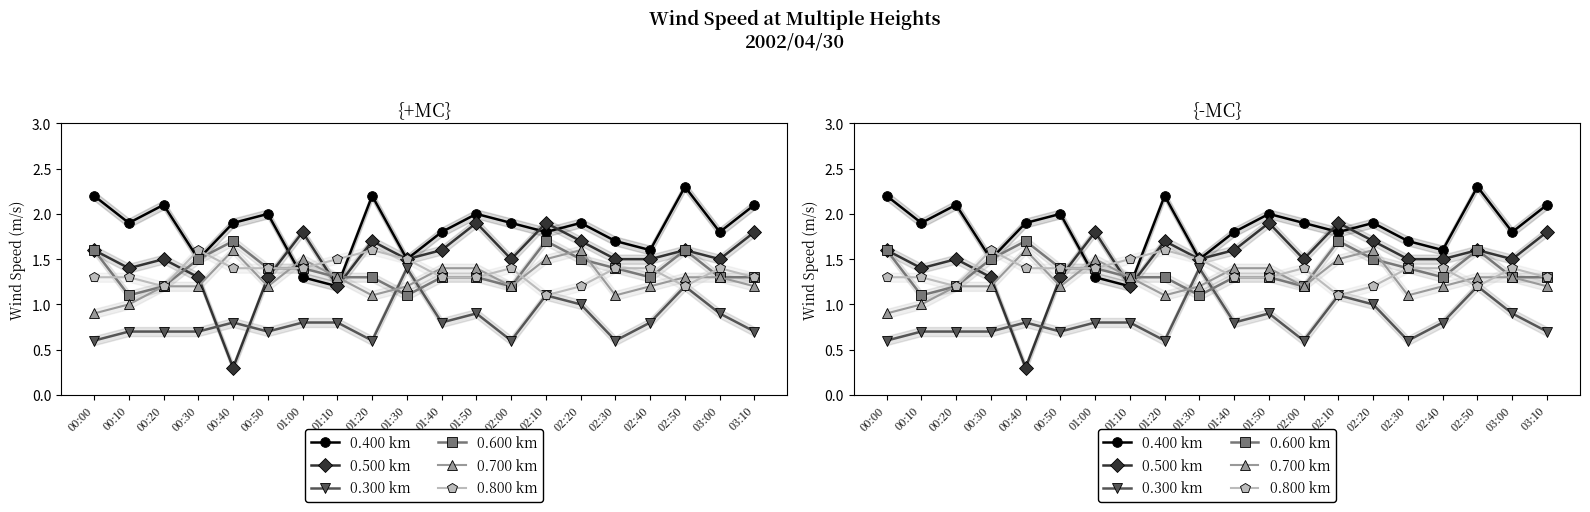

What is the average value of the 0.600 km series?

1.4